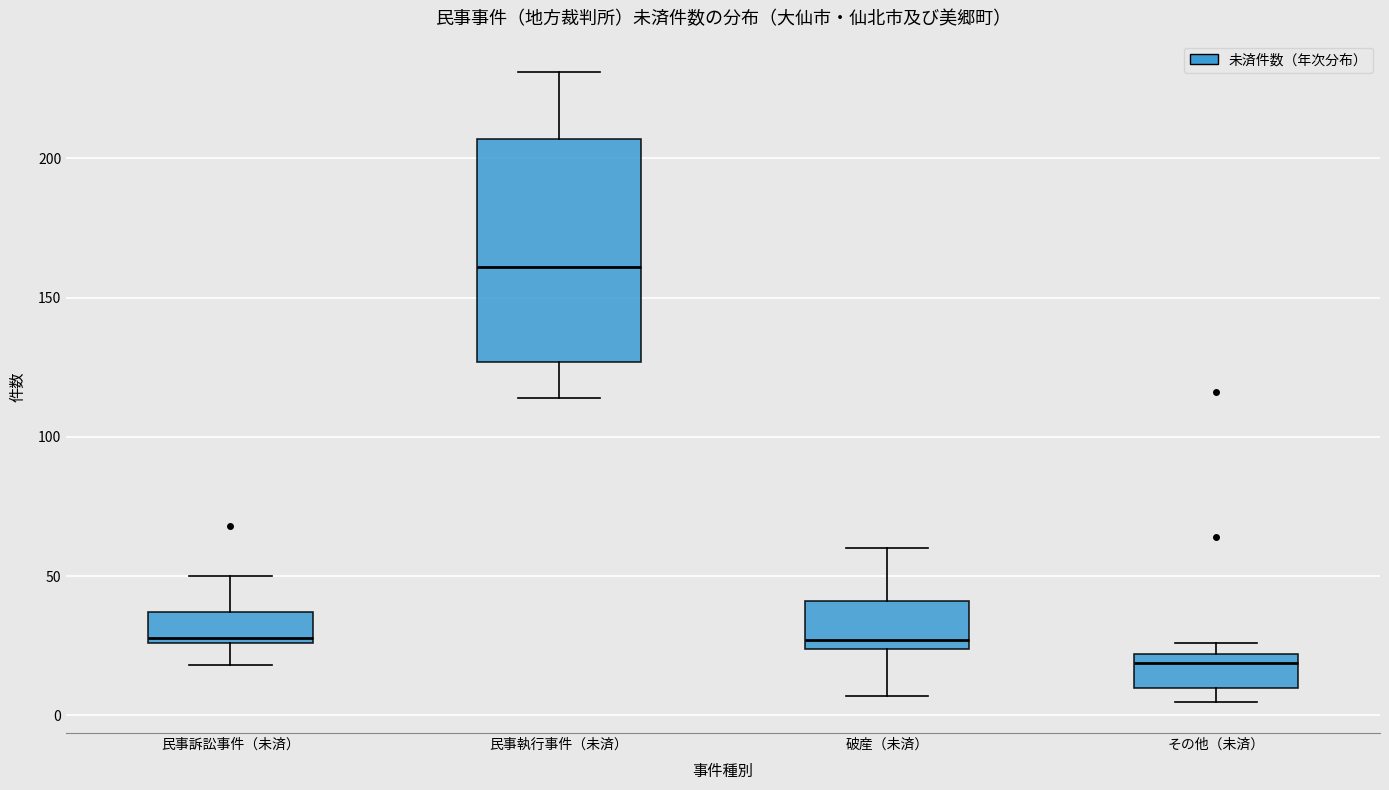

Where does the upper whisker of the box for 破産（未済） end on the y-axis? The values are not printed on the chart, so give them approximately, as read against the axis.

60